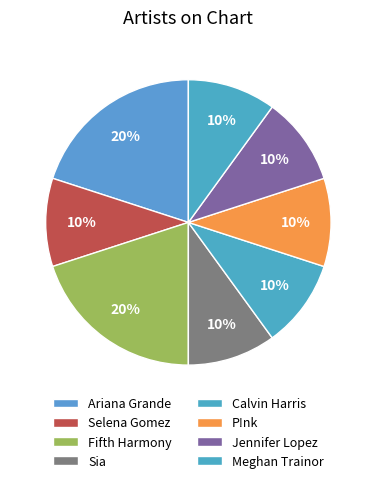

Which category has the smallest portion of the pie?

Selena Gomez